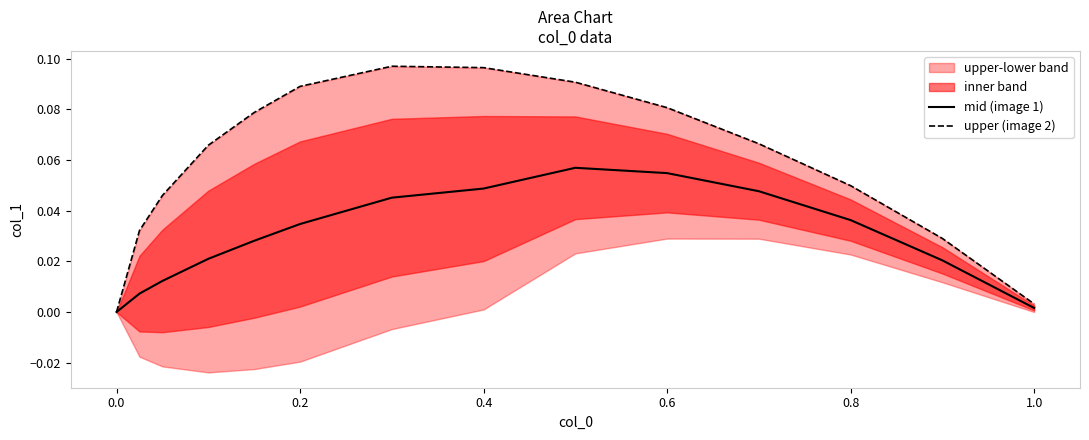

Reading left to right, extract all data points from this chart.

mid (image 1): 0.0	0.0	0.0	0.0	0.0	0.0	0.0	0.0	0.1	0.1	0.0	0.0	0.0	0.0
upper (image 2): 0.0	0.0	0.0	0.1	0.1	0.1	0.1	0.1	0.1	0.1	0.1	0.0	0.0	0.0